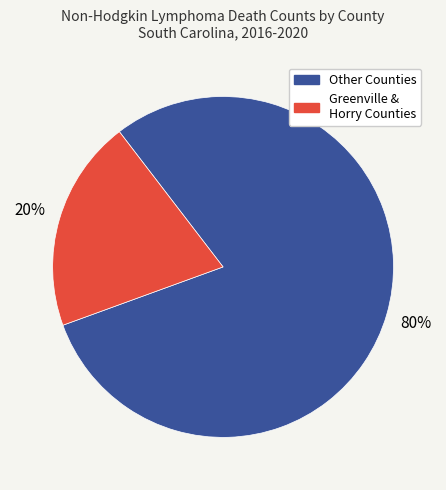

To the nearest percent, what is the difference between the largest and smallest slice percentages?

60%